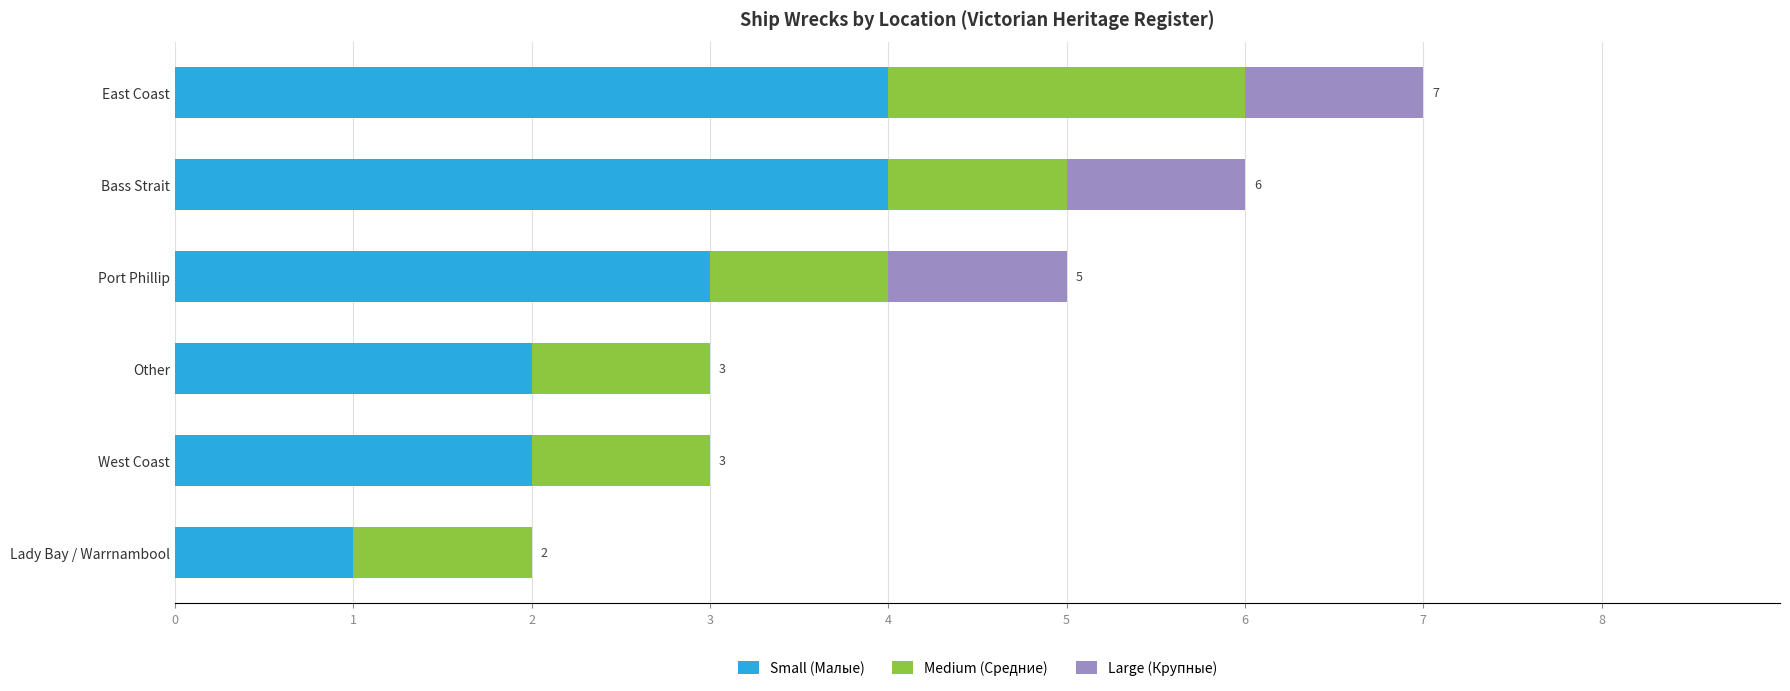

The value of Small (Малые) at Lady Bay / Warrnambool is 1. True or false?

True